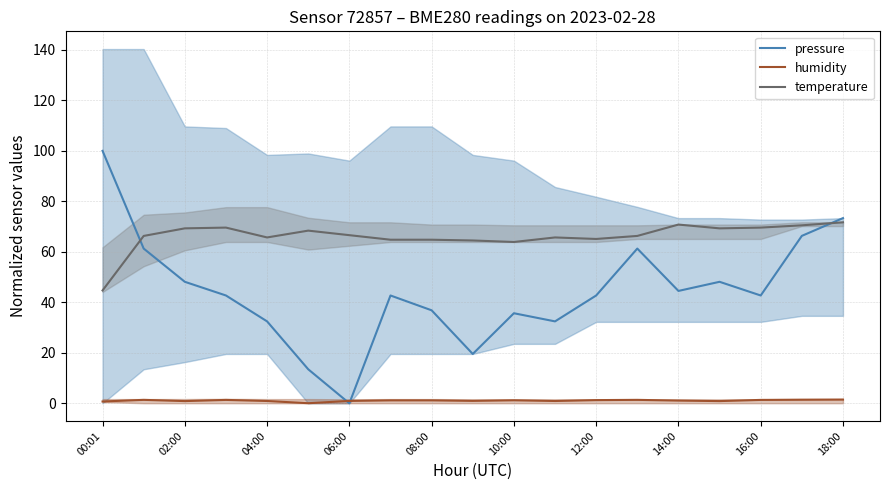

Does the chart have visible grid lines?

Yes